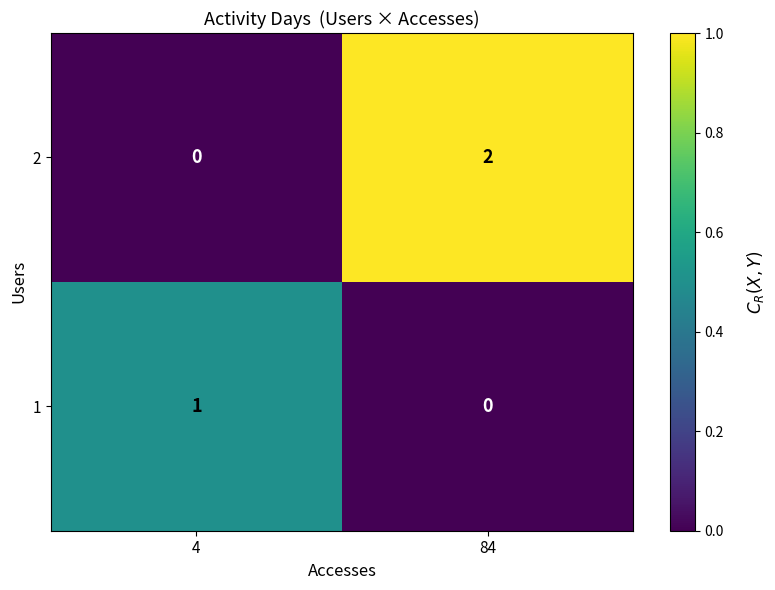

List the series in order of their overall mean, lowest first.

1, 2